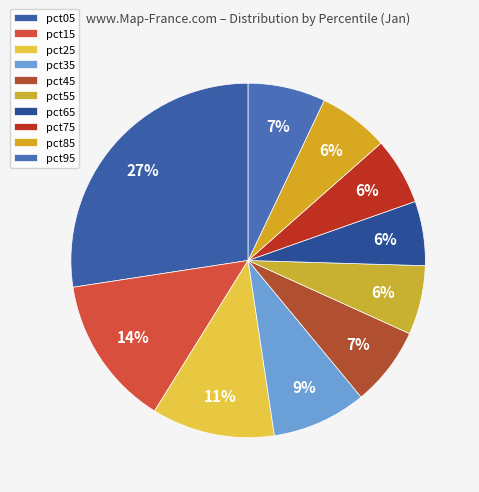

What percentage do pct85 and pct25 together represent?

17.6%